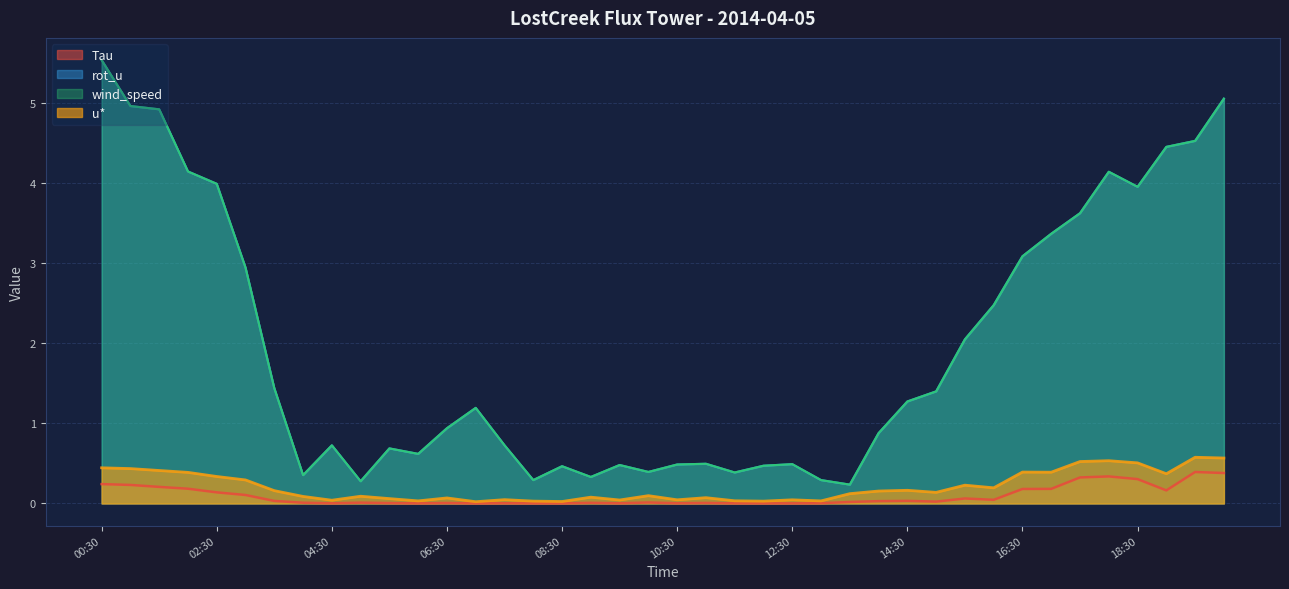

What is the label of the 32nd point from the right?

04:30